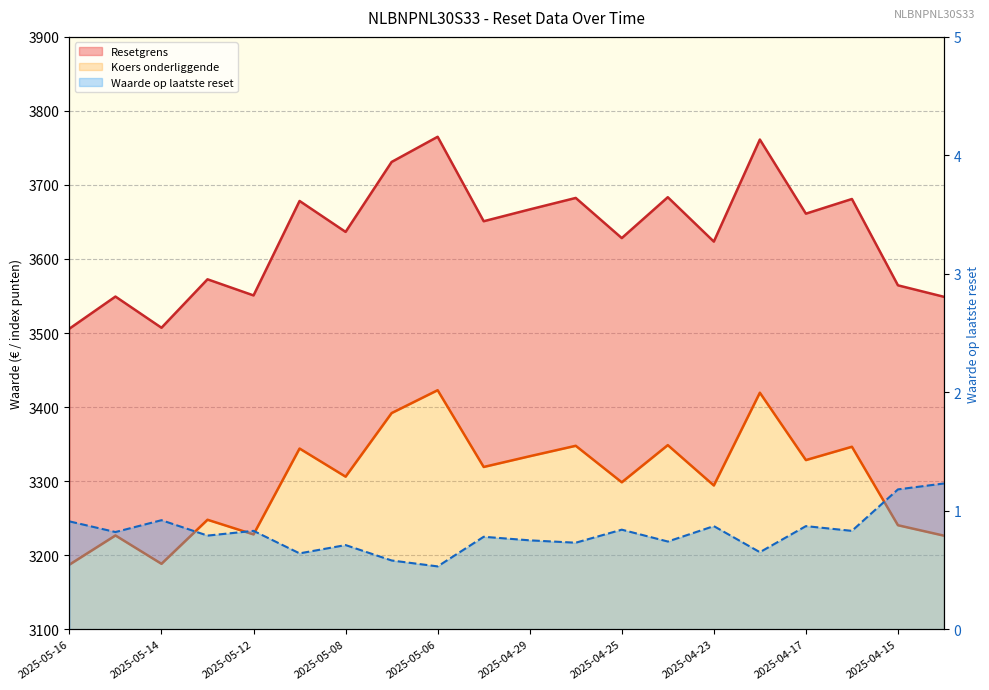

How many interior local valleys does the Resetgrens series have?

7